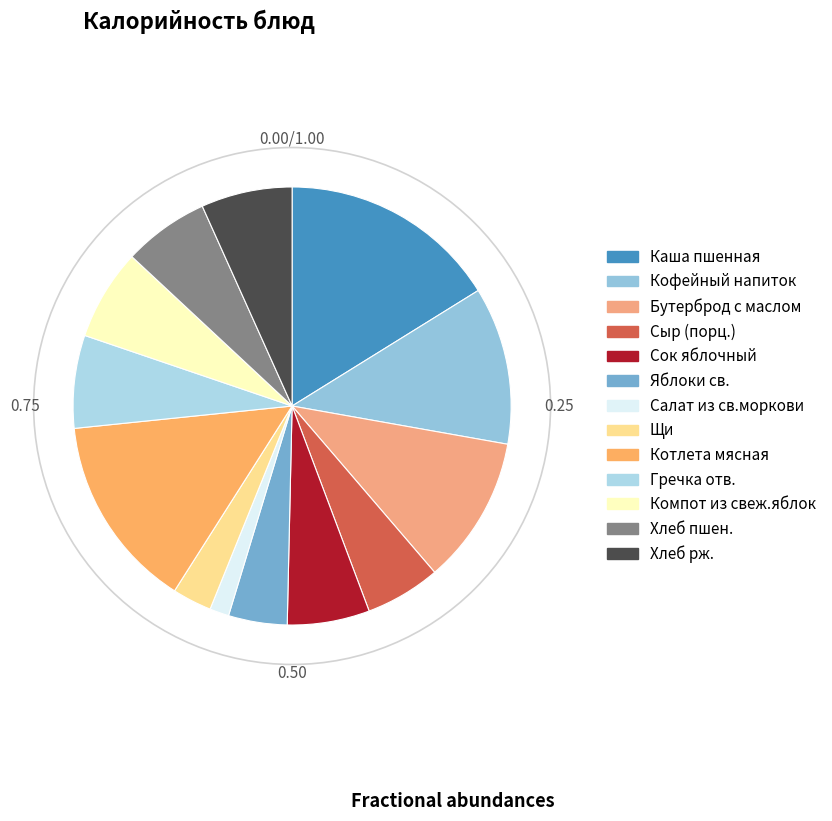

True or false: Гречка отв. accounts for 16% of the total.

False